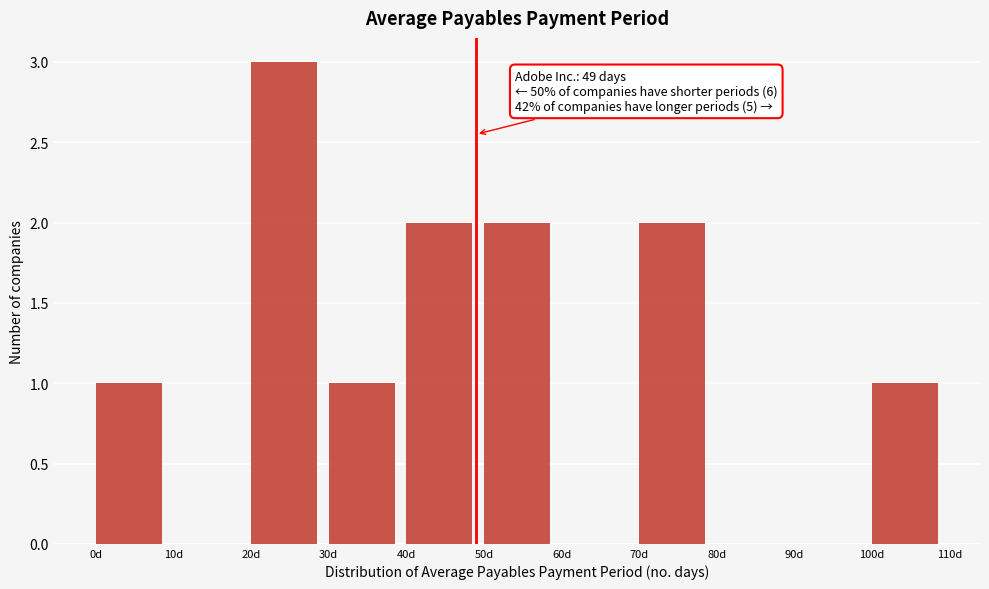

Over which range of the x-axis is the bar tallest?

20 to 30